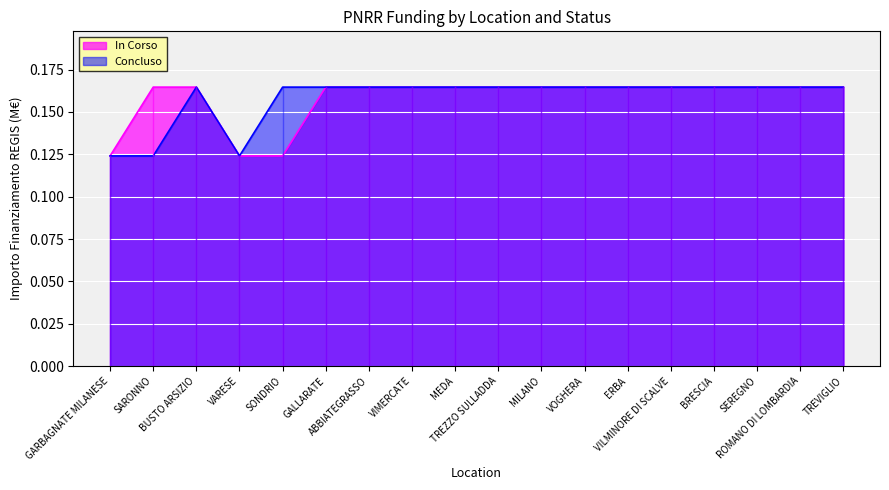

Rank the series at VILMINORE DI SCALVE from highest to lowest value.

In Corso, Concluso